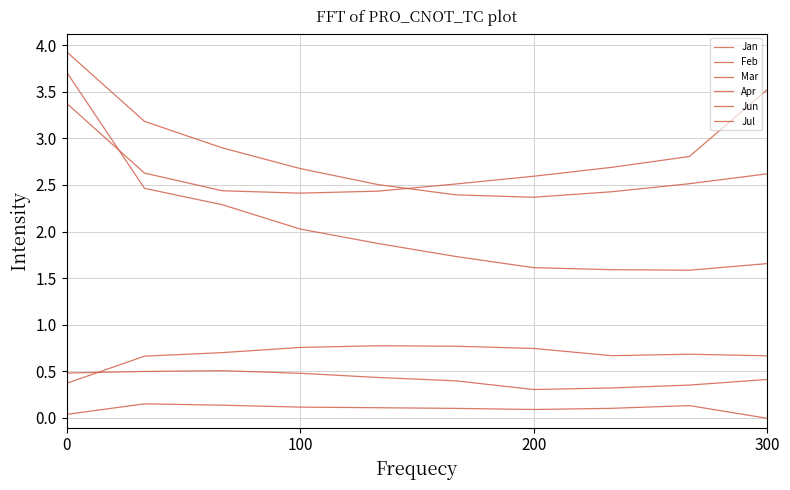

Which series has the widest spread of values?

Jan